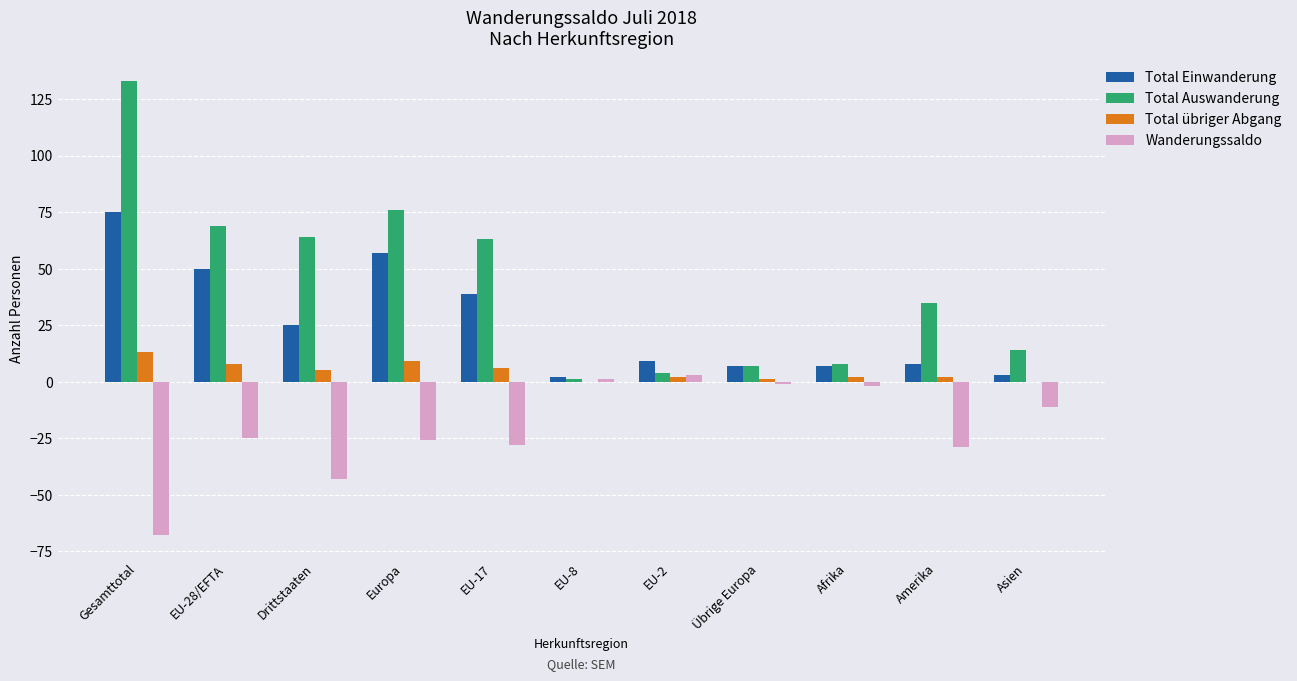

How many values in Wanderungssaldo are above zero?

2